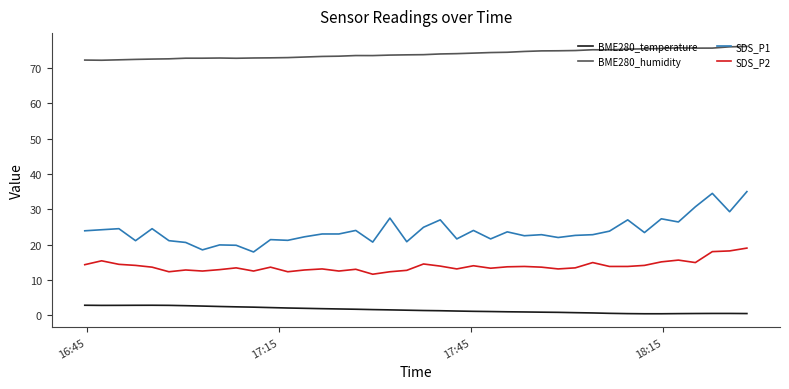

What is the minimum value for SDS_P1?

17.9